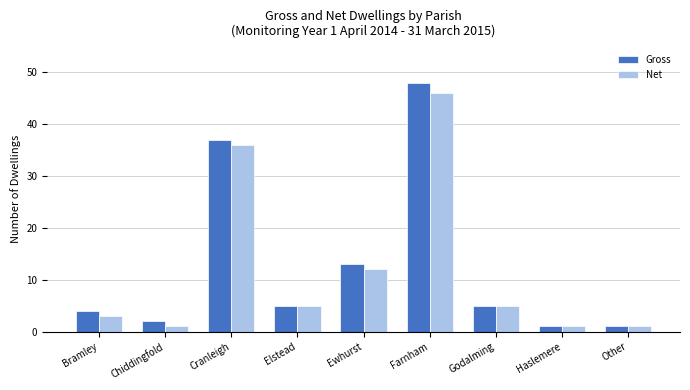

Which series has the largest total across all categories?

Gross